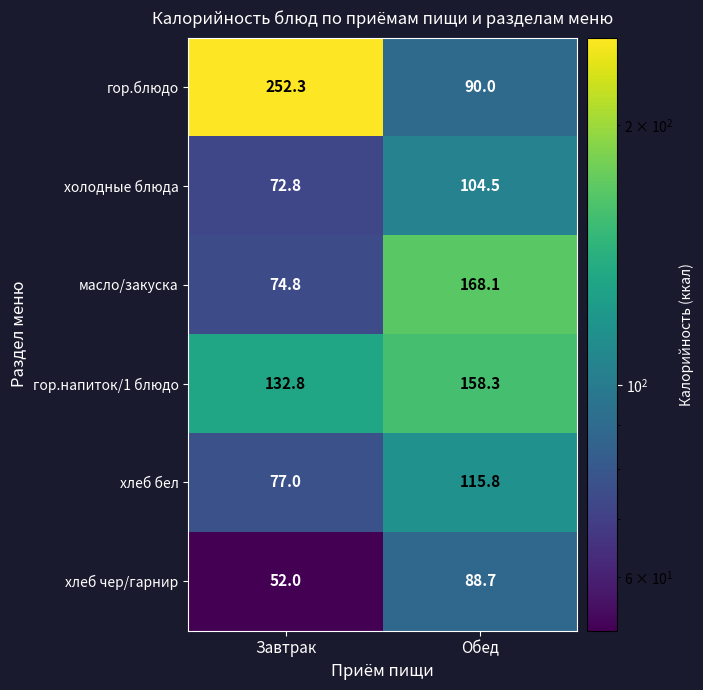

What is the spread (max minus min) of values at Обед?

79.4